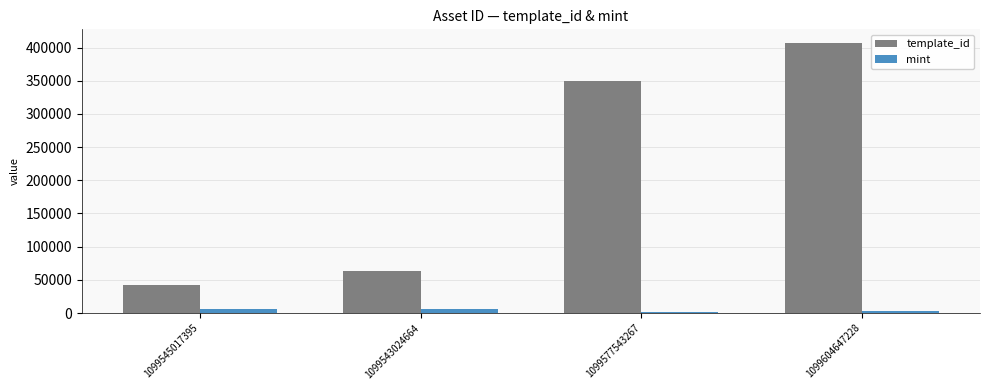

How many data points in template_id are less than 349523?

2